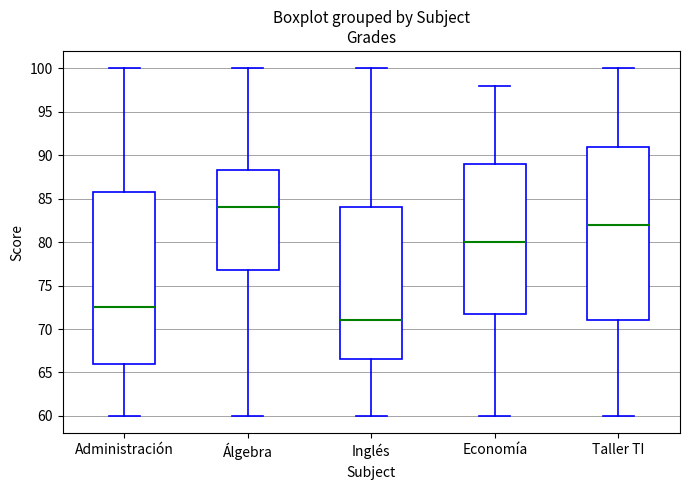

Reading left to right, read every box against the y-axis: the position of its median line, the range the box covers, and the ends of its whiskers. The values are not printed on the chart, so give them approximately, as read against the axis.

Administración: median 72.5, box 66.0 to 86.0, whiskers 60.0 to 100.0
Álgebra: median 84.0, box 77.0 to 88.5, whiskers 60.0 to 100.0
Inglés: median 71.0, box 66.5 to 84.0, whiskers 60.0 to 100.0
Economía: median 80.0, box 72.0 to 89.0, whiskers 60.0 to 98.0
Taller TI: median 82.0, box 71.0 to 91.0, whiskers 60.0 to 100.0